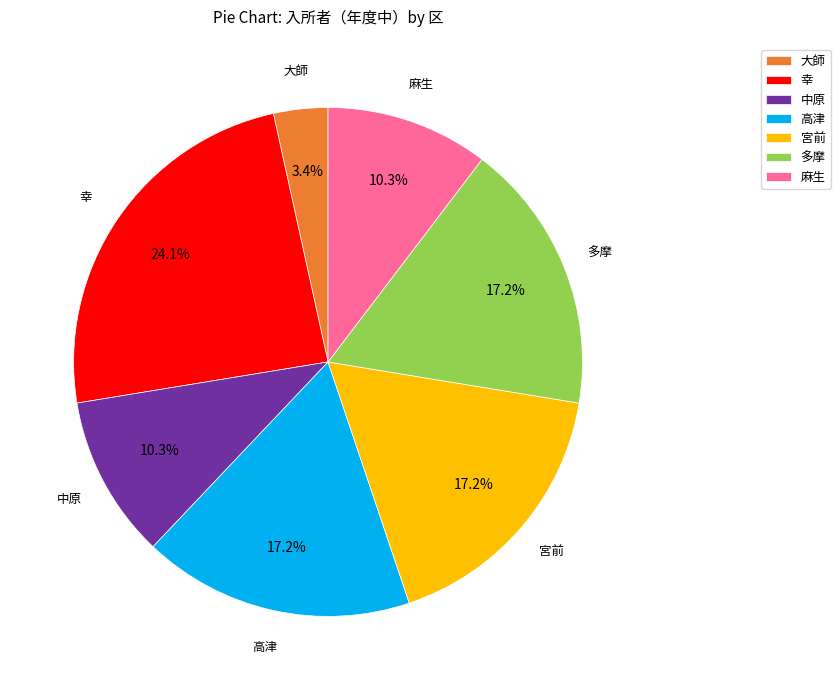

To the nearest percent, what is the average slice percentage?

14%